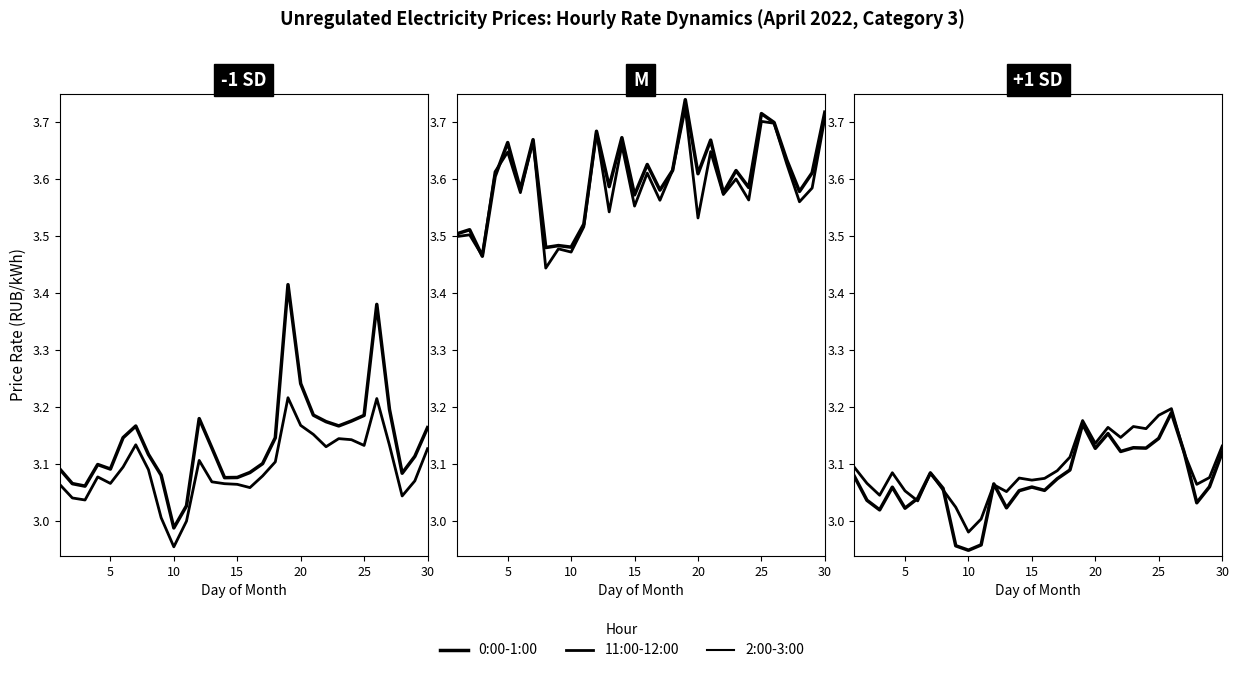

Count the number of data series in this chart.

6